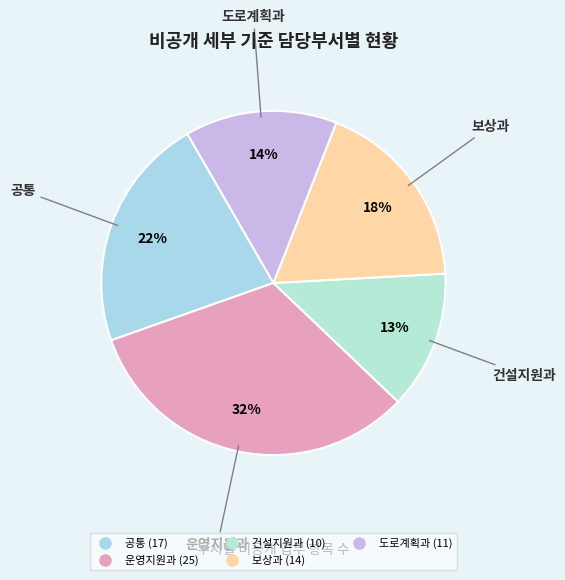

Rank the categories by value from lowest to highest.

건설지원과, 도로계획과, 보상과, 공통, 운영지원과